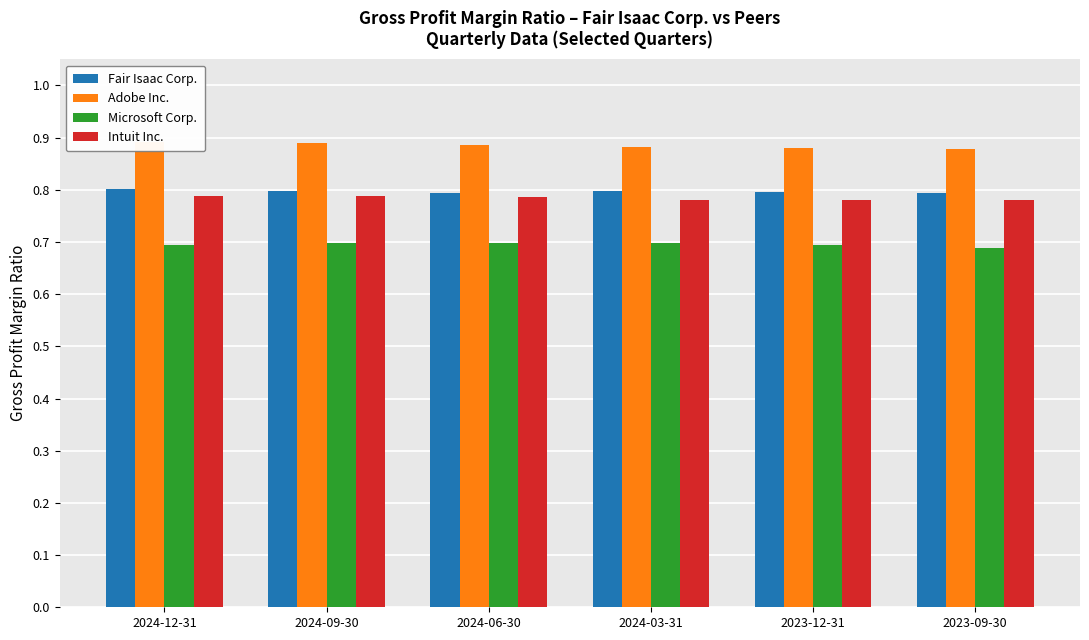

Which has a higher value, 2024-09-30 or 2024-03-31?

2024-03-31